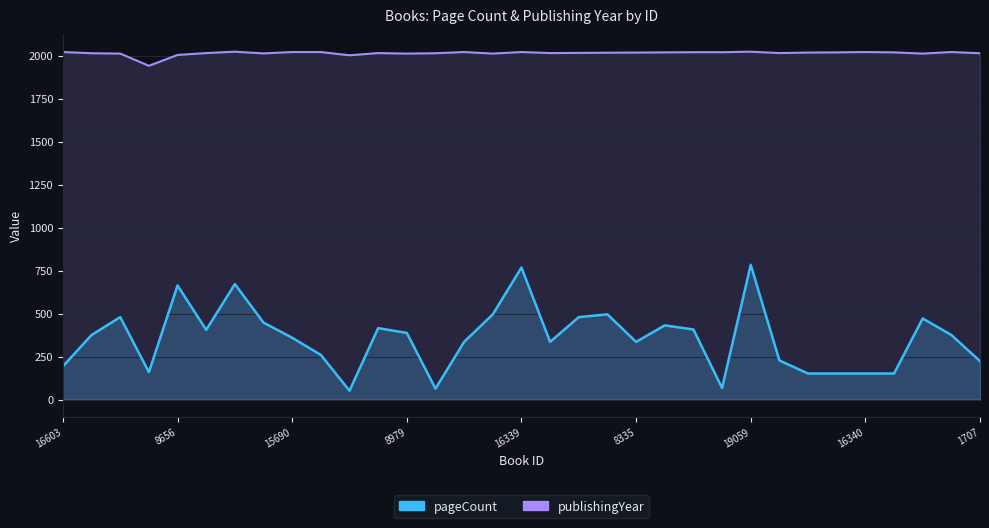

Is the value of pageCount at 11486 greater than the value of publishingYear at 19068?

No